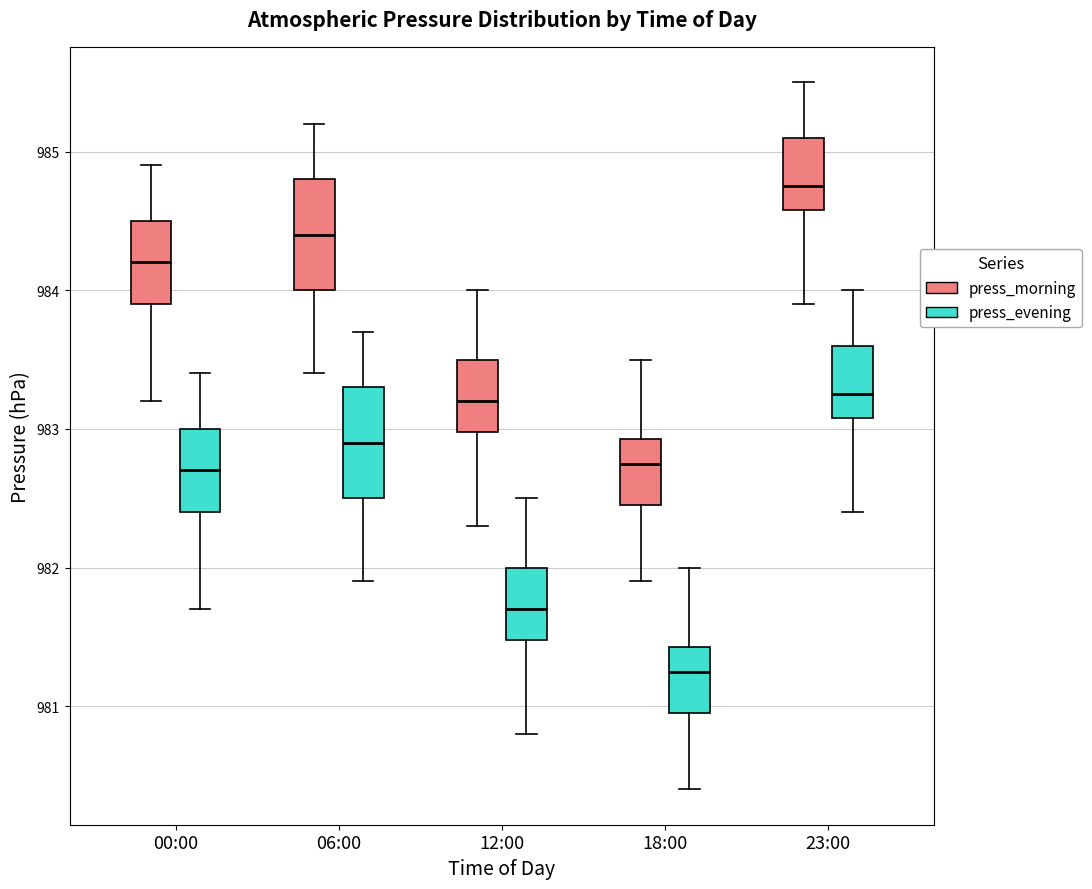

Which box's median line is the lowest?

18:00 (press_evening)